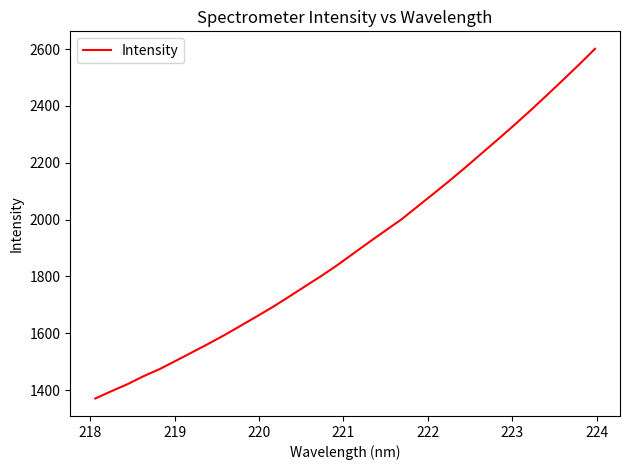

What is the difference between the maximum and minimum values?

1230.5